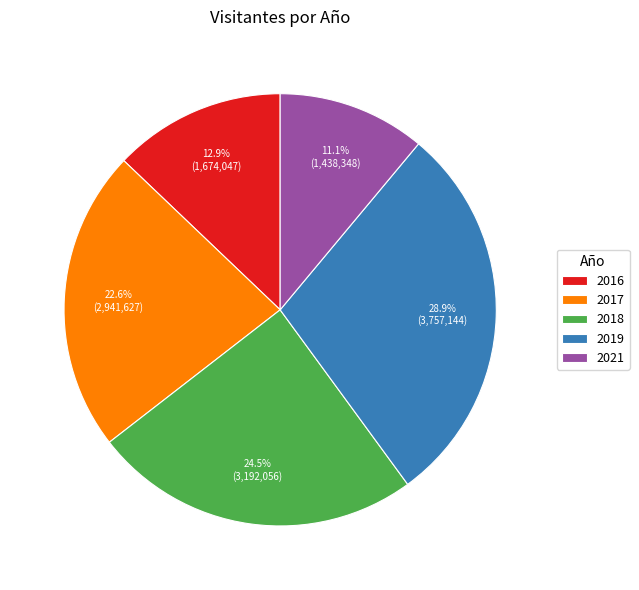

Which category has the biggest portion of the pie?

2019